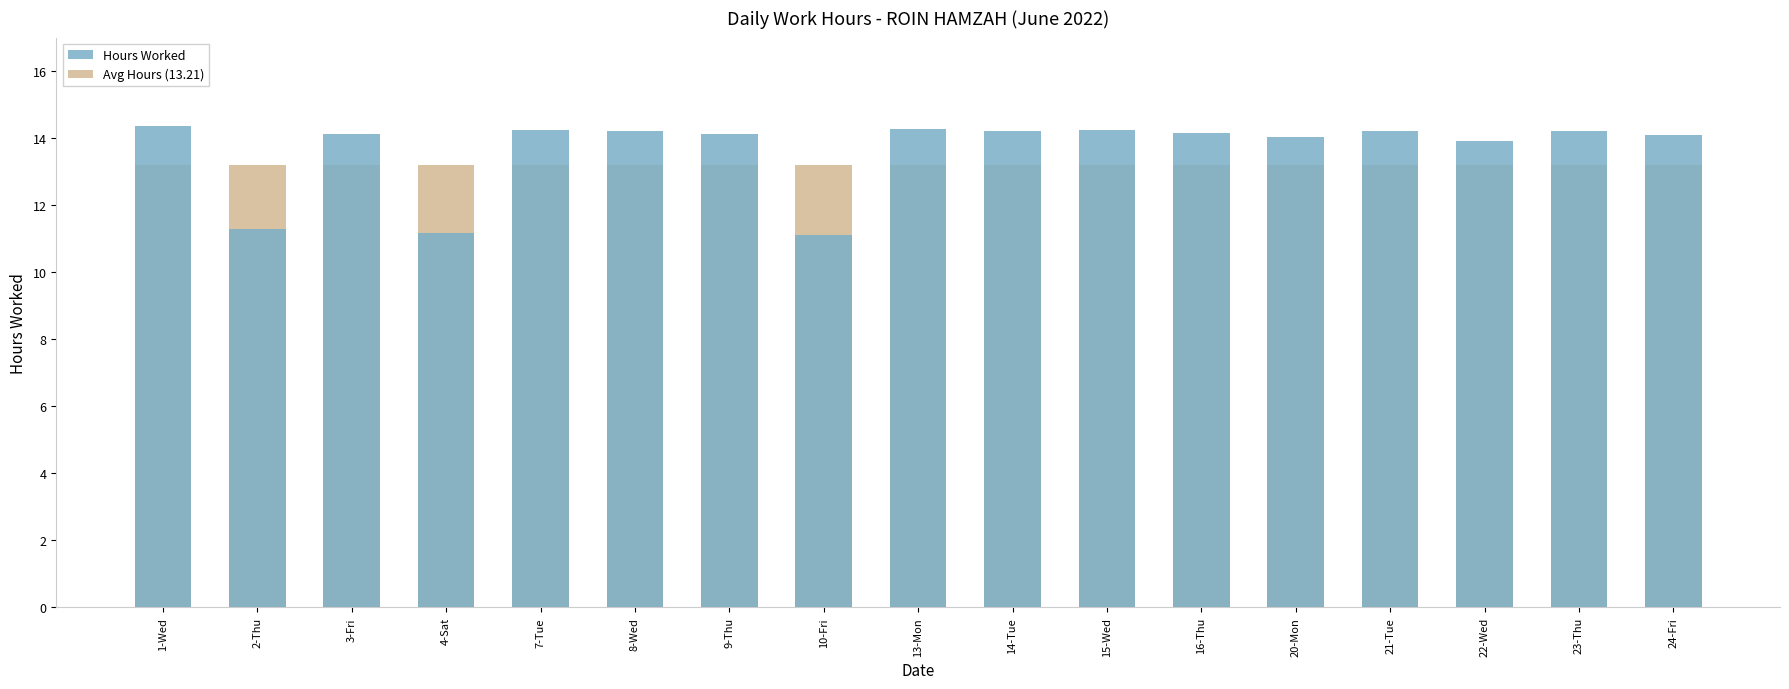

Is it true that Hours Worked equals 11.2 at 4-Sat?

True